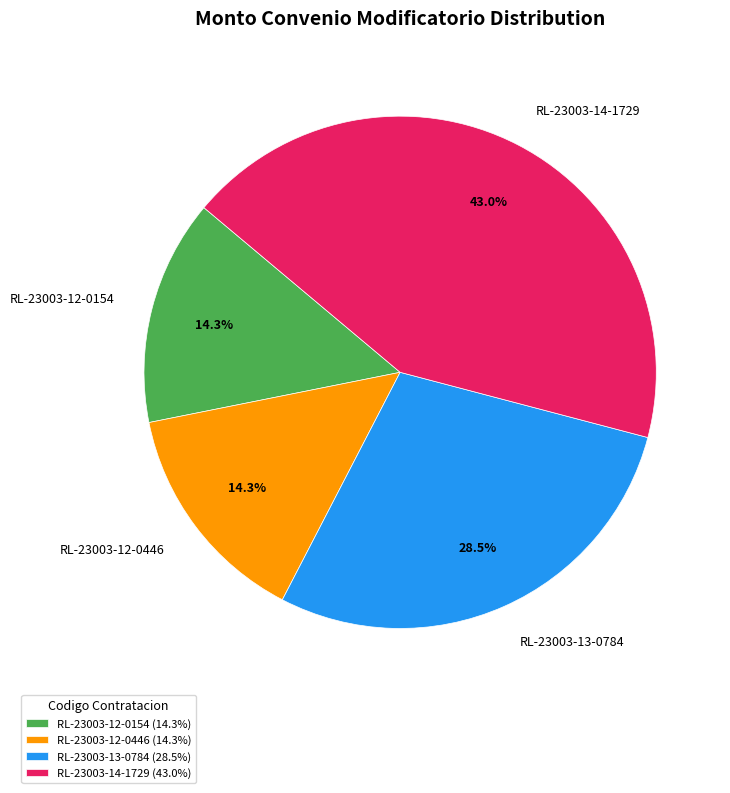

Which has a higher value, RL-23003-12-0154 or RL-23003-14-1729?

RL-23003-14-1729